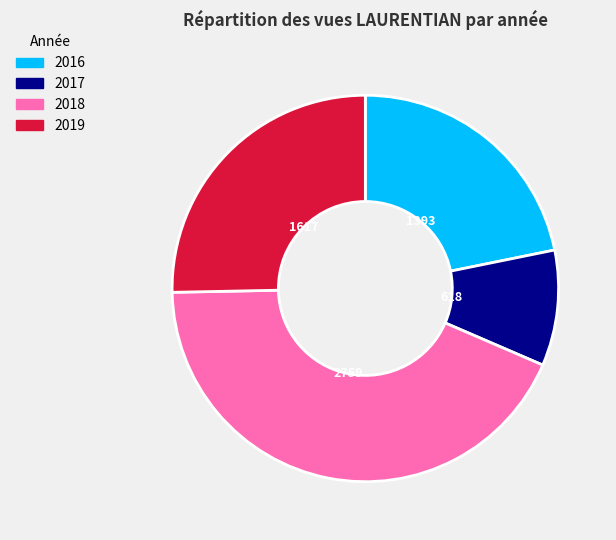

Which slice is the smallest?

2017